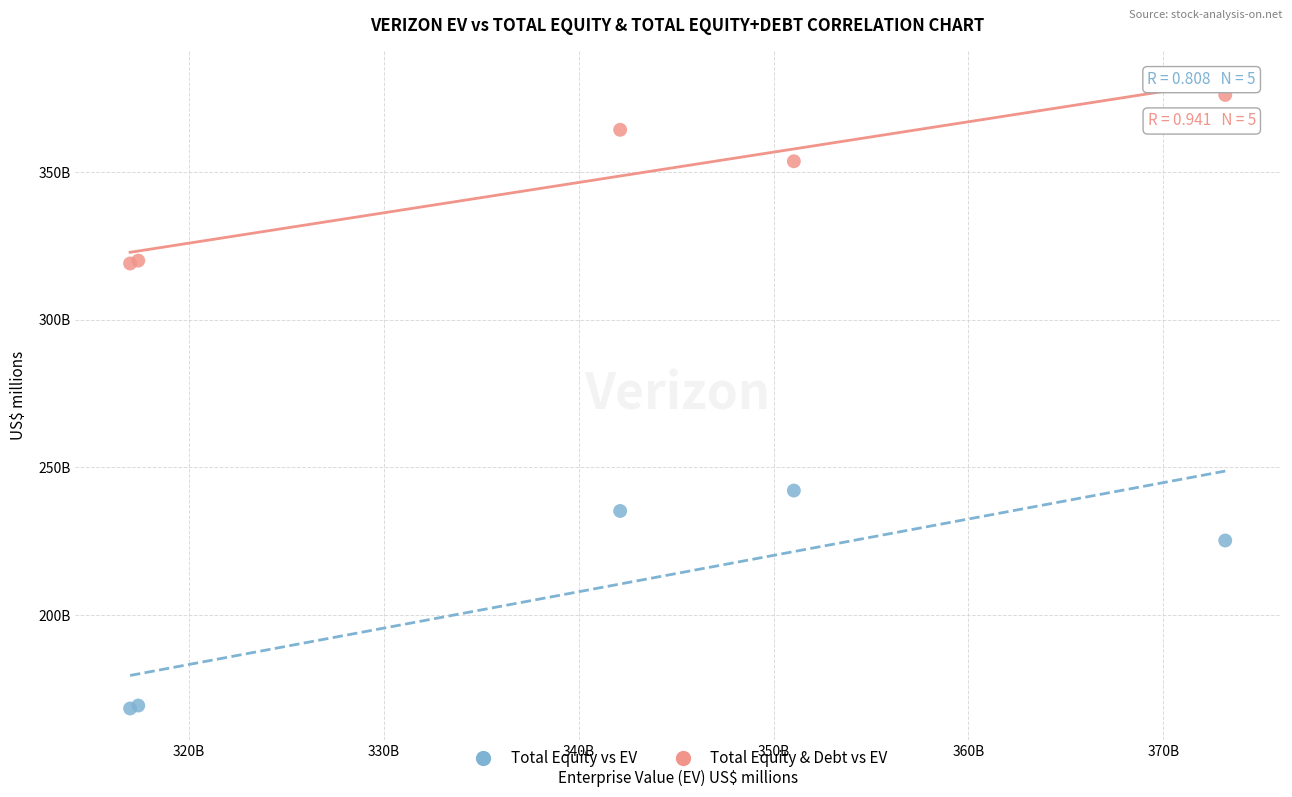

Which series reaches the minimum Y coordinate?

Total Equity vs EV